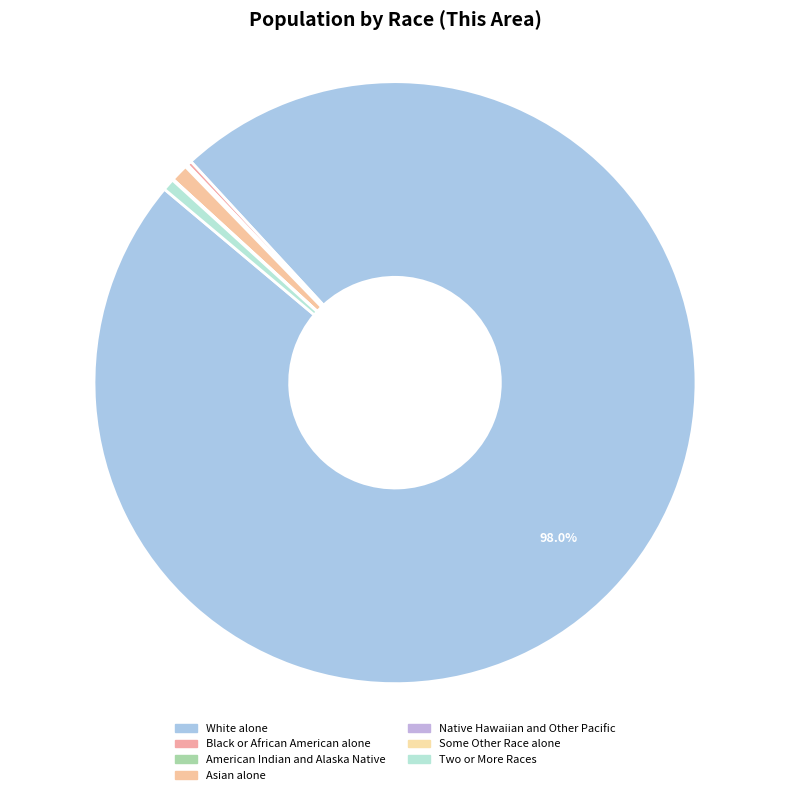

How many slices are in this pie chart?

7